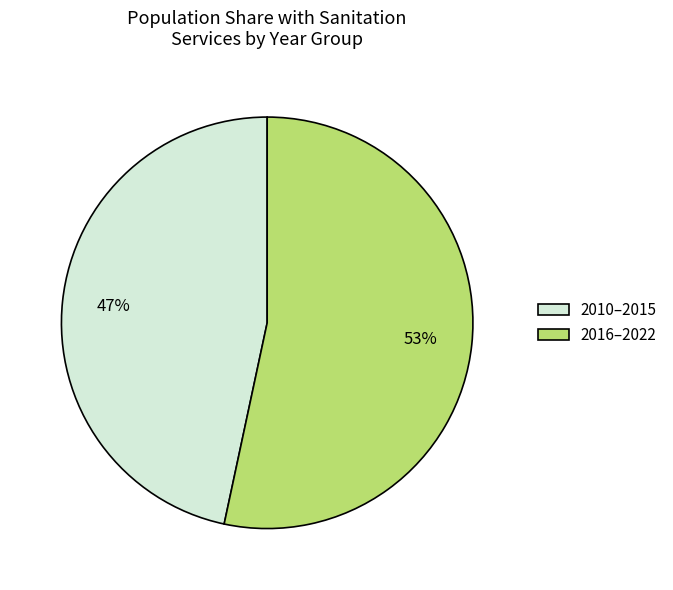

Count the number of slices in the pie.

2